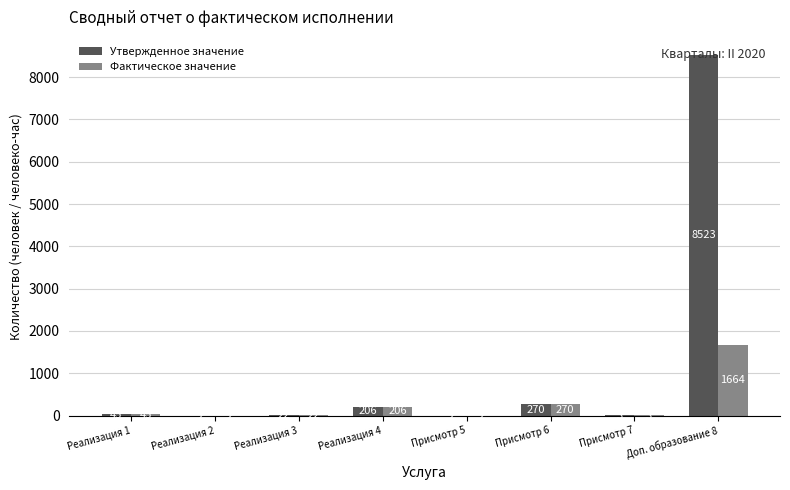

What are all the series names shown in the legend?

Утвержденное значение, Фактическое значение